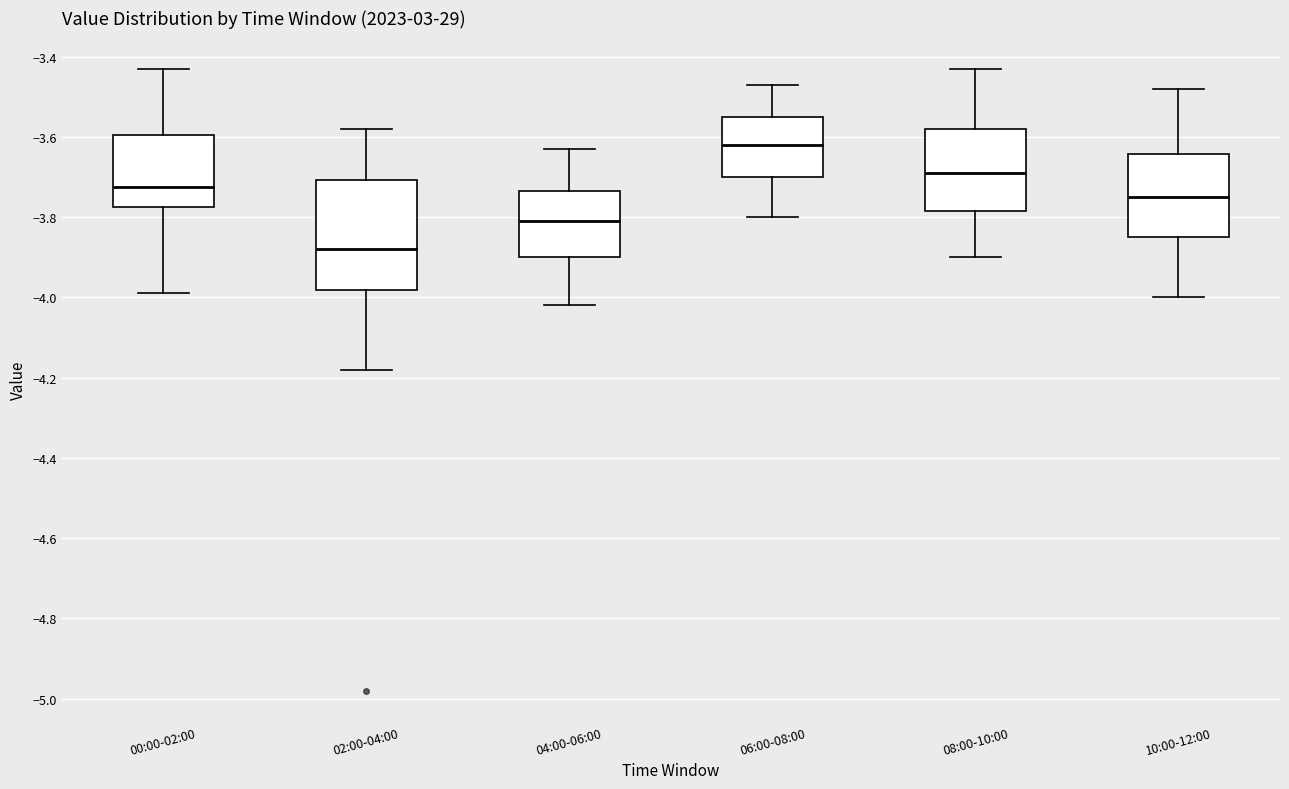

Reading left to right, transcribe this box plot: for each box, give where its median line is, the range the box spans, and where its two whiskers end, as read against the y-axis. The values are not printed on the chart, so give them approximately, as read against the axis.

00:00-02:00: median -3.72, box -3.78 to -3.60, whiskers -3.98 to -3.42
02:00-04:00: median -3.88, box -3.98 to -3.70, whiskers -4.18 to -3.58
04:00-06:00: median -3.80, box -3.90 to -3.74, whiskers -4.02 to -3.62
06:00-08:00: median -3.62, box -3.70 to -3.54, whiskers -3.80 to -3.46
08:00-10:00: median -3.68, box -3.78 to -3.58, whiskers -3.90 to -3.42
10:00-12:00: median -3.74, box -3.84 to -3.64, whiskers -4.00 to -3.48